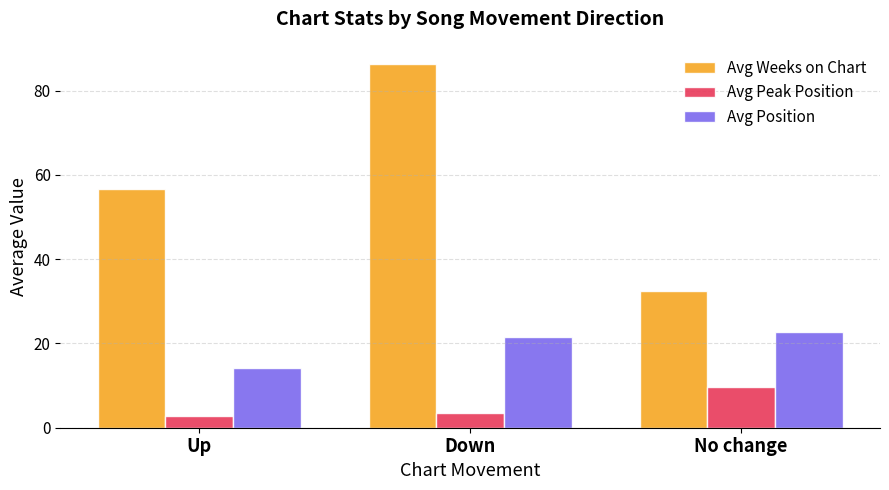

At which label is Avg Weeks on Chart closest to 59?

Up